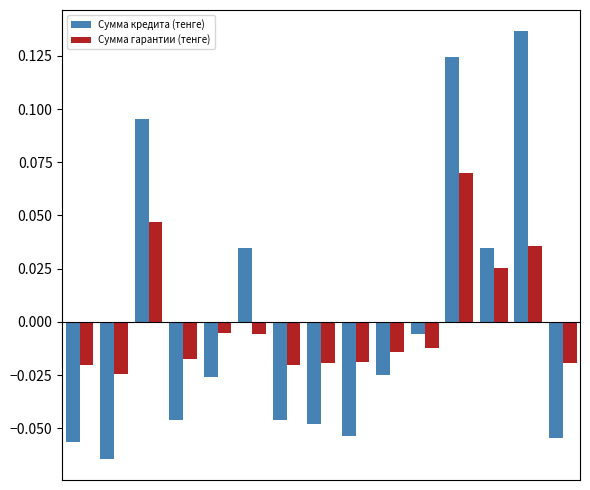

At how many categories does at least one series exceed 0?

5